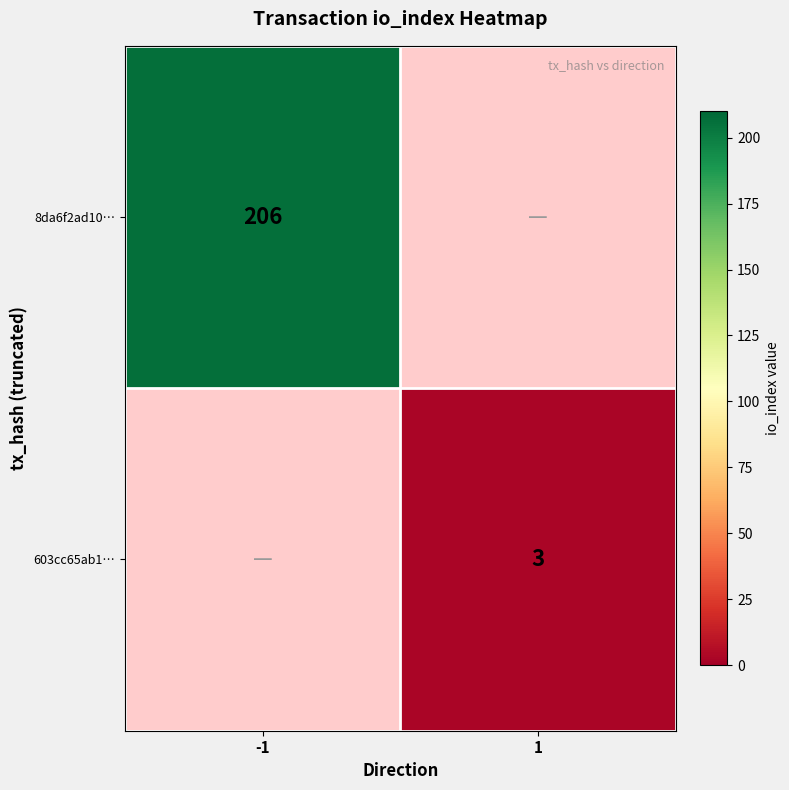

The 603cc65ab1… series shows 1 at 1. True or false?

False